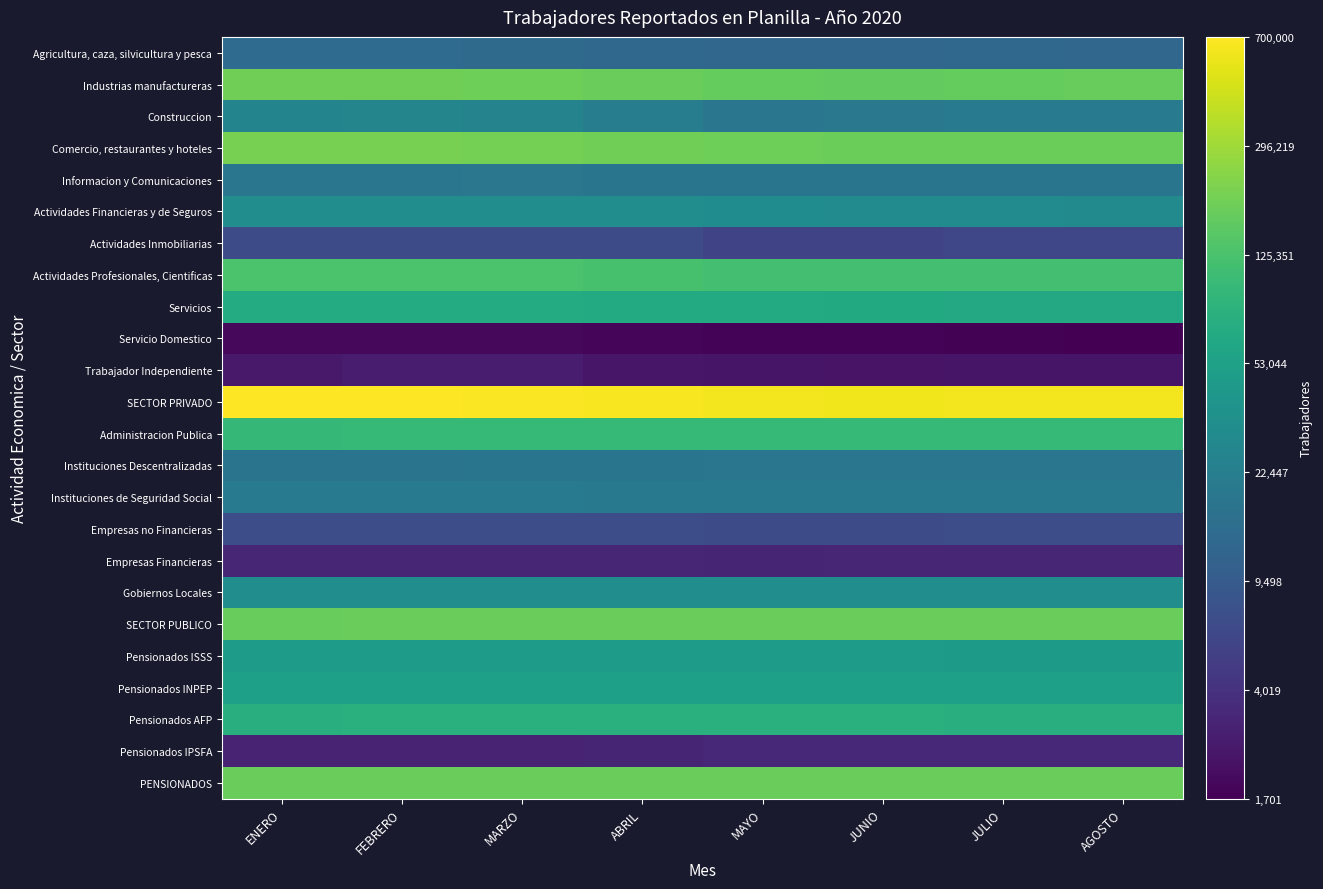

At how many categories does at least one series exceed 4?

8